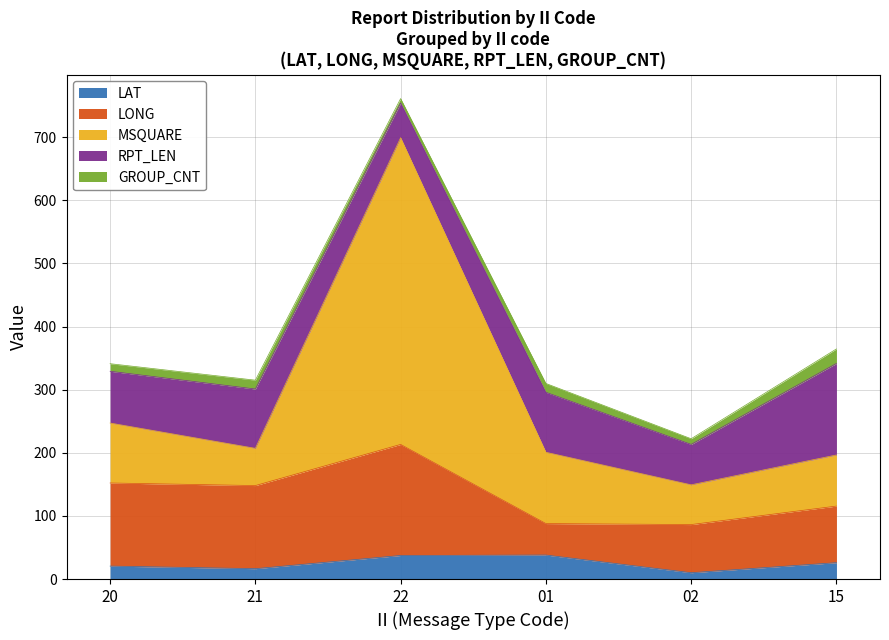

Which series ends up on top after the final intersection of RPT_LEN and LONG?

RPT_LEN